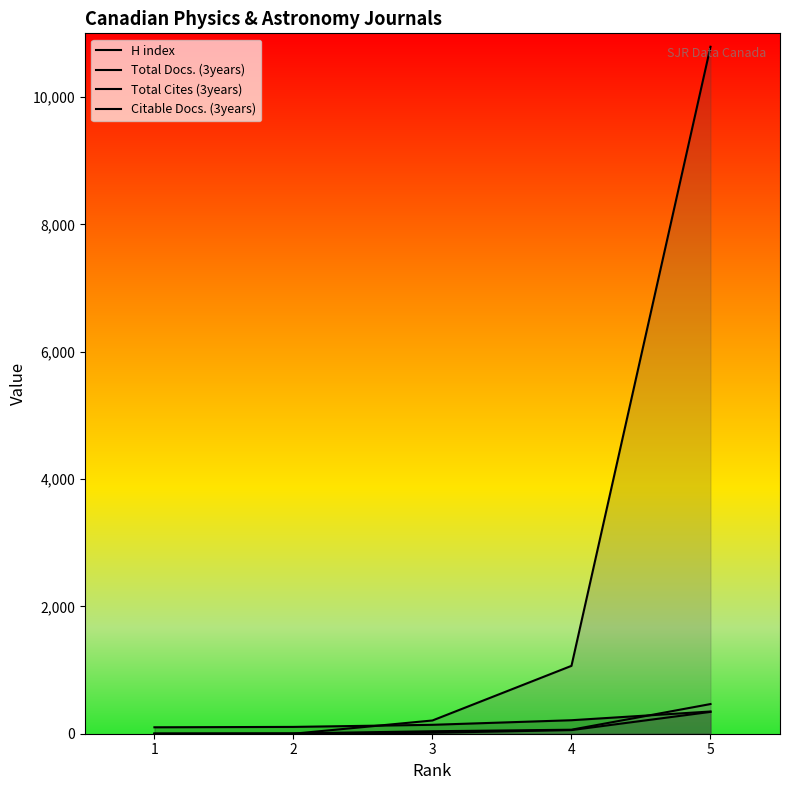

What is the lowest value of the H index series?

101